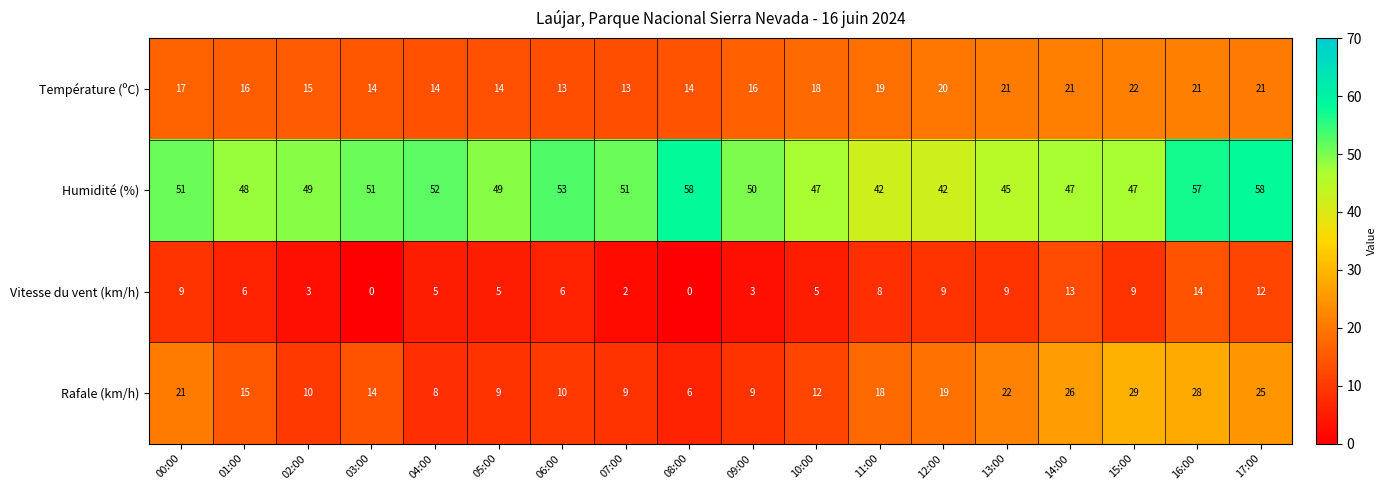

What is the difference between the maximum and minimum values in the Rafale (km/h) series?

23